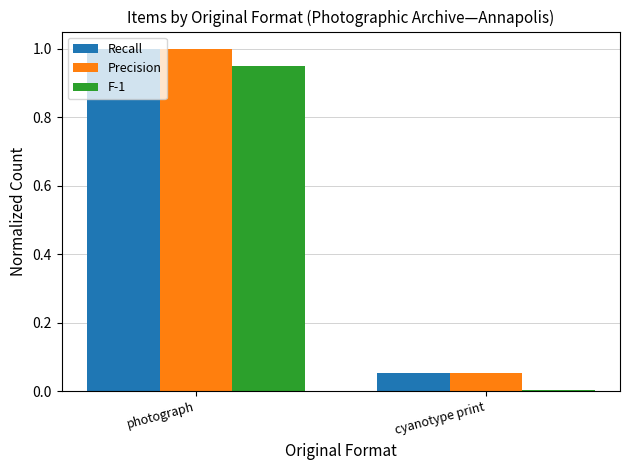

At which category is the sum across all series the highest?

photograph